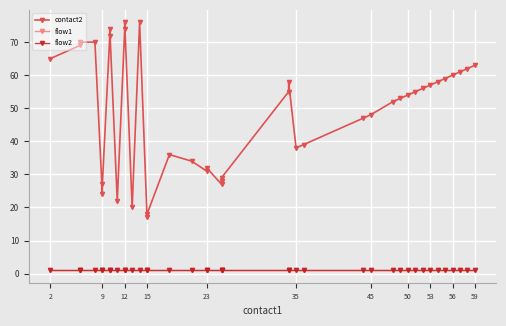

Read the flow1 value at 12.

1